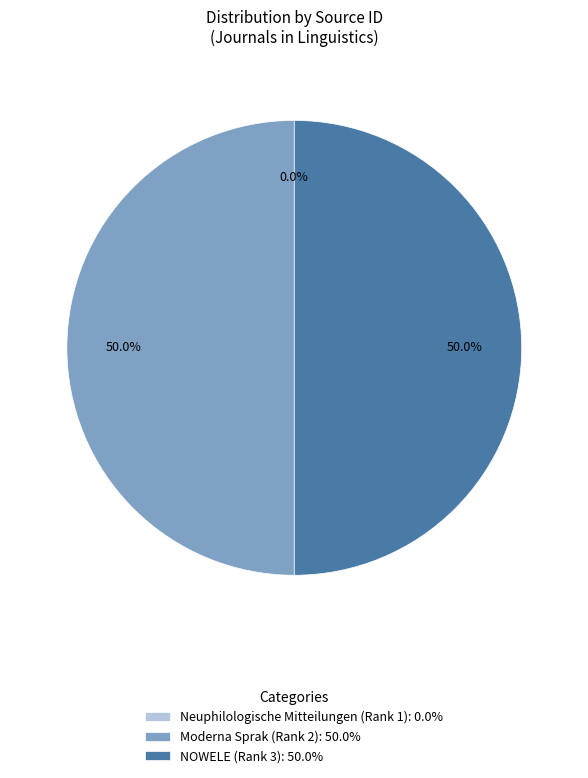

What is the total percentage of Moderna Sprak (Rank 2): 50.0% and NOWELE (Rank 3): 50.0%?

100.0%